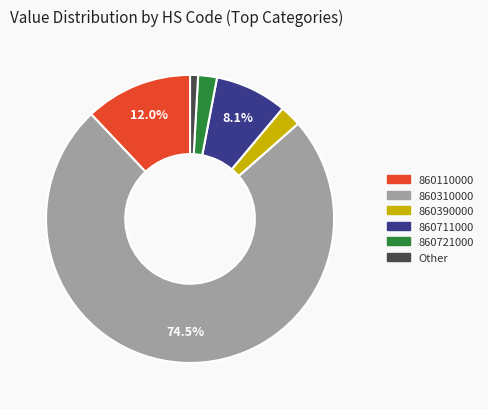

Is there a majority slice in this chart?

Yes